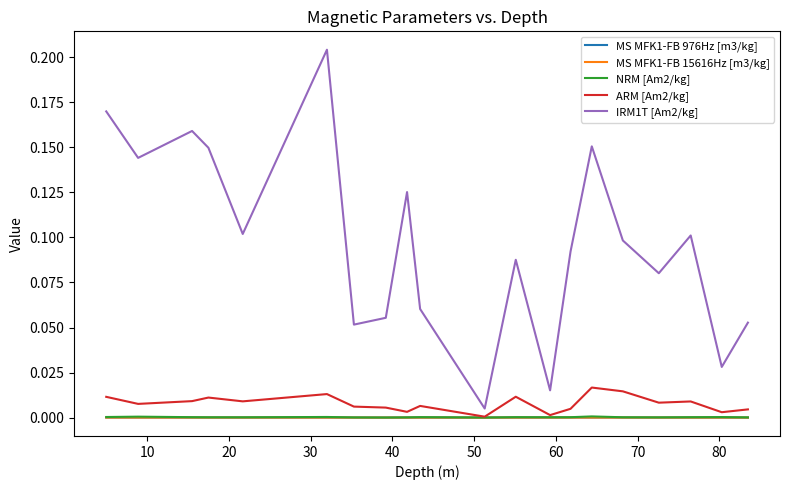

At how many categories does at least one series exceed 0?

20